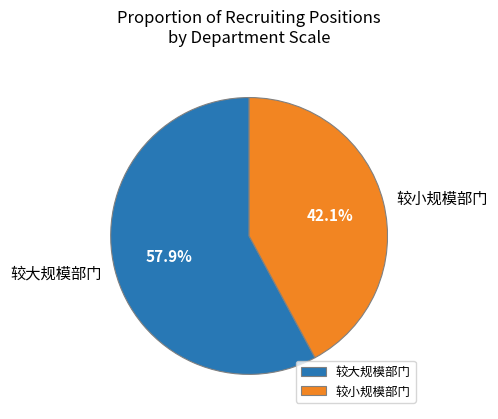

Rank the categories by value from lowest to highest.

较小规模部门, 较大规模部门